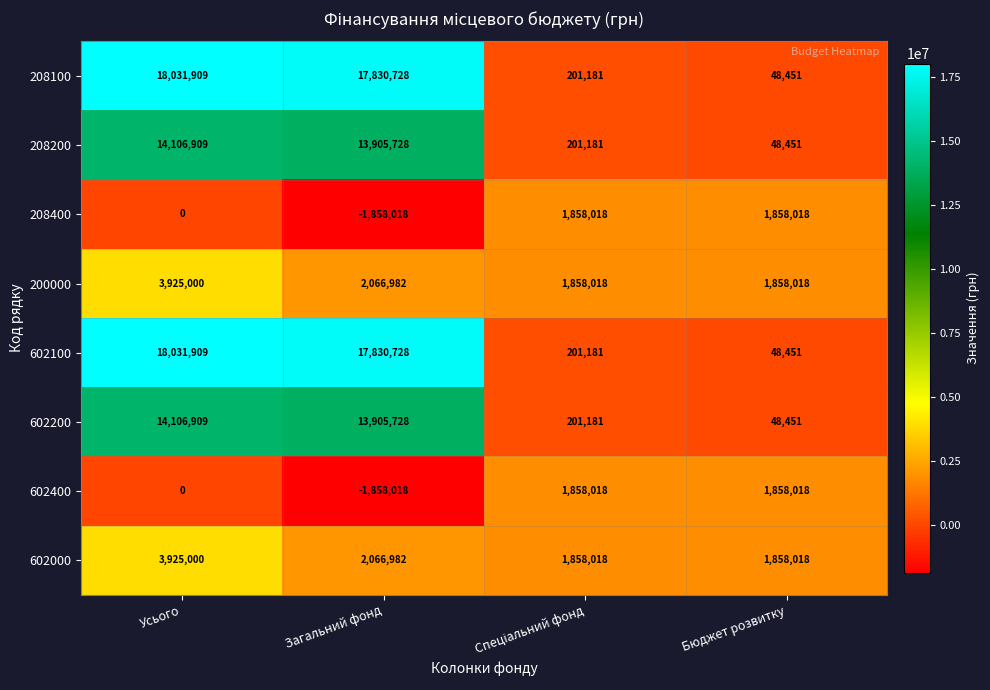

True or false: 602100 has a value of 31039448 at Усього.

False